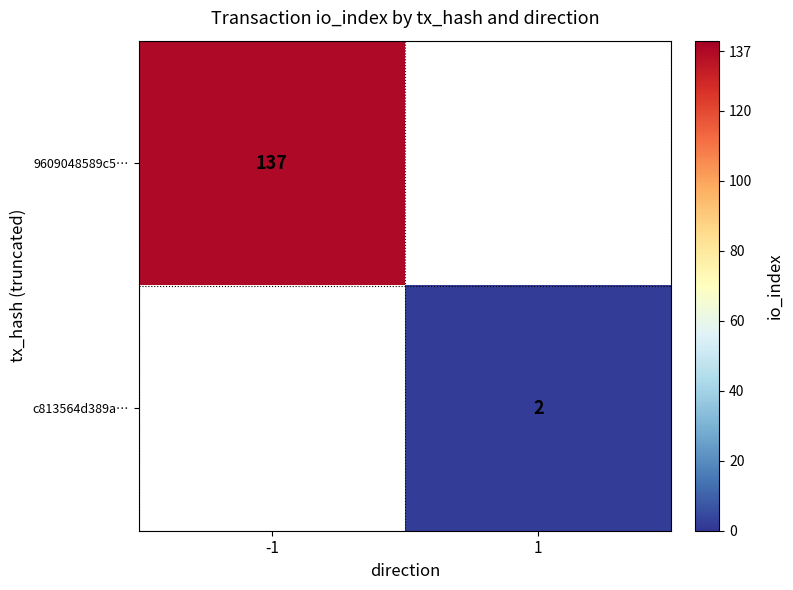

Is it true that 9609048589c5… equals 137 at -1?

True